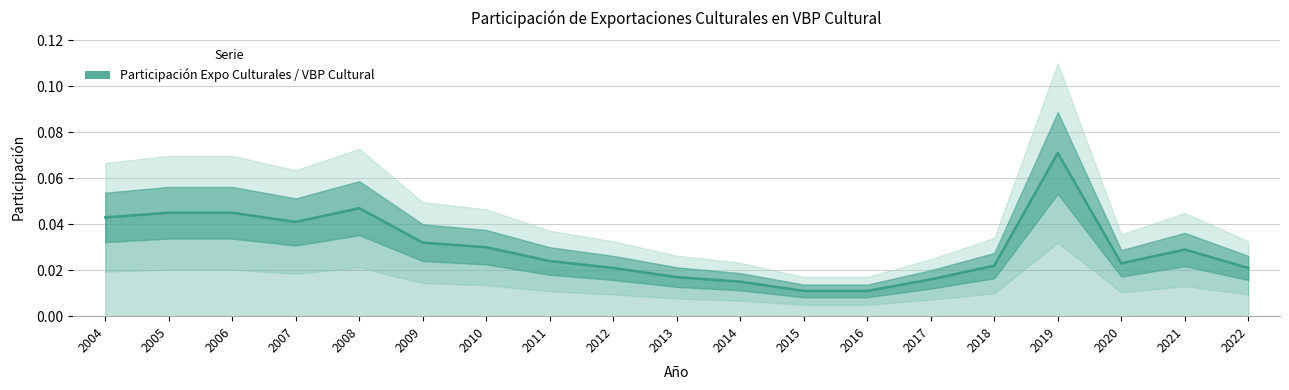

True or false: there are more than 2 points higher than both neighbors.

True